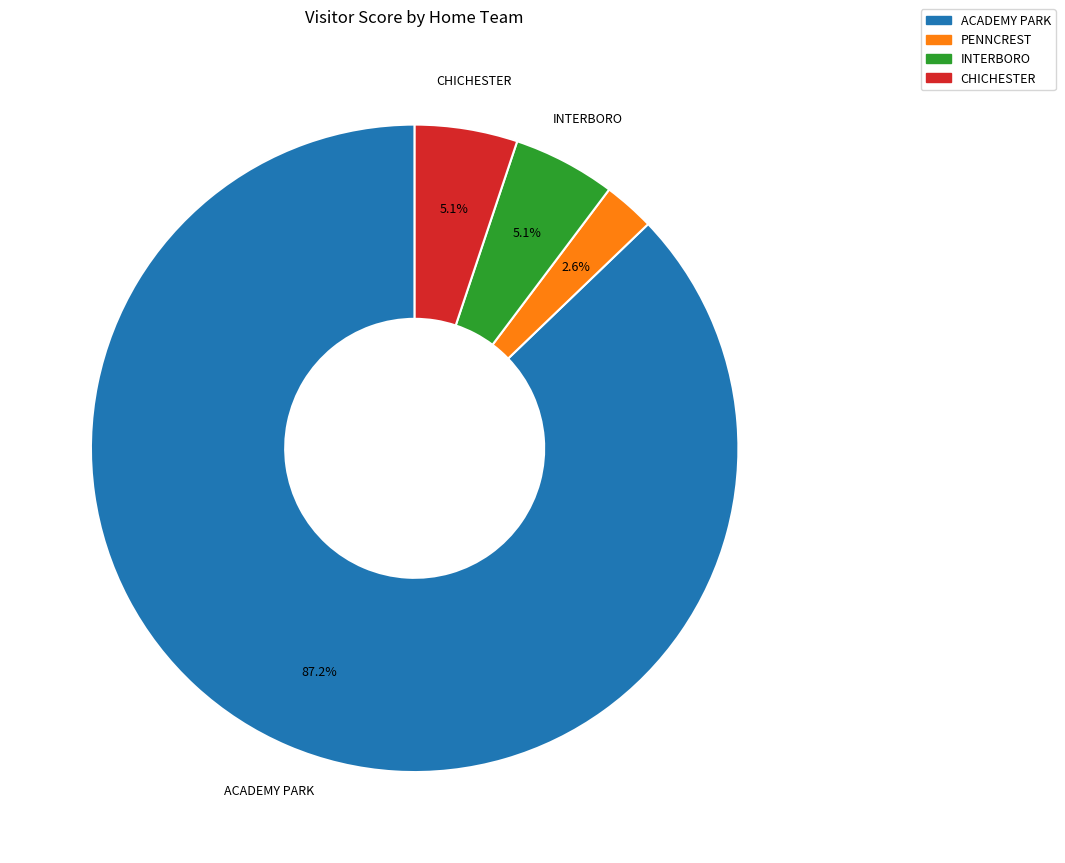

Does any single category account for the majority?

Yes